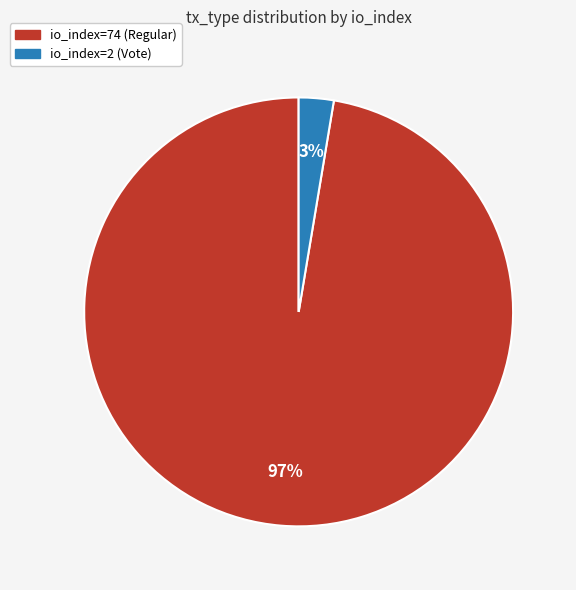

Between io_index=2 (Vote) and io_index=74 (Regular), which is larger?

io_index=74 (Regular)